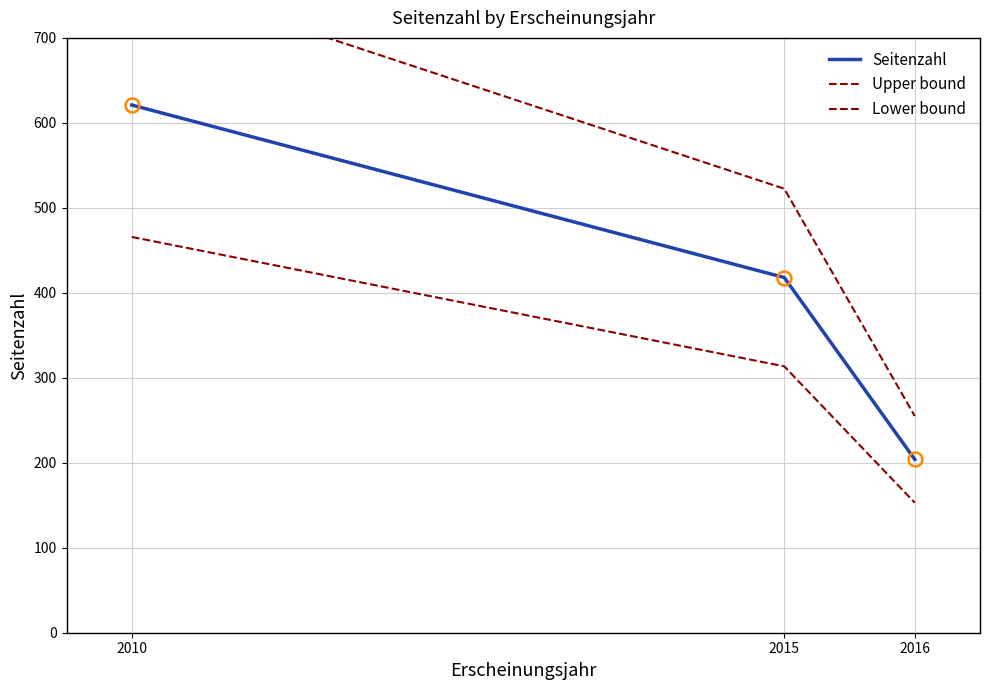

What are all the series names shown in the legend?

Seitenzahl, Upper bound, Lower bound